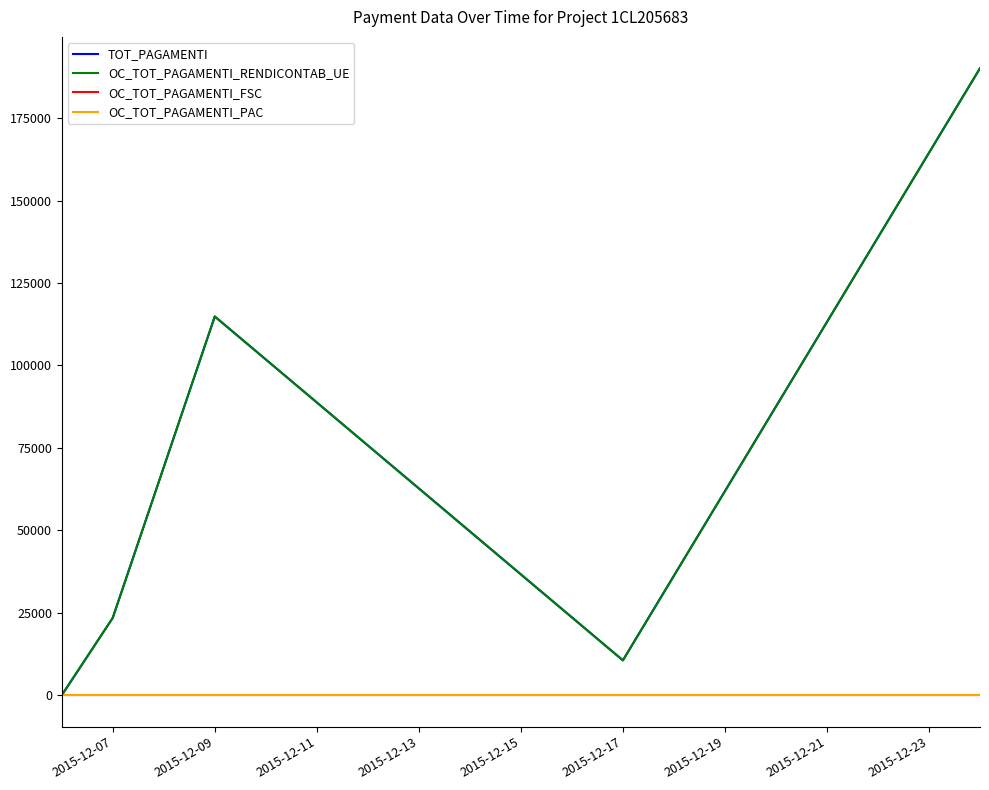

True or false: OC_TOT_PAGAMENTI_RENDICONTAB_UE and OC_TOT_PAGAMENTI_FSC cross at least once.

False